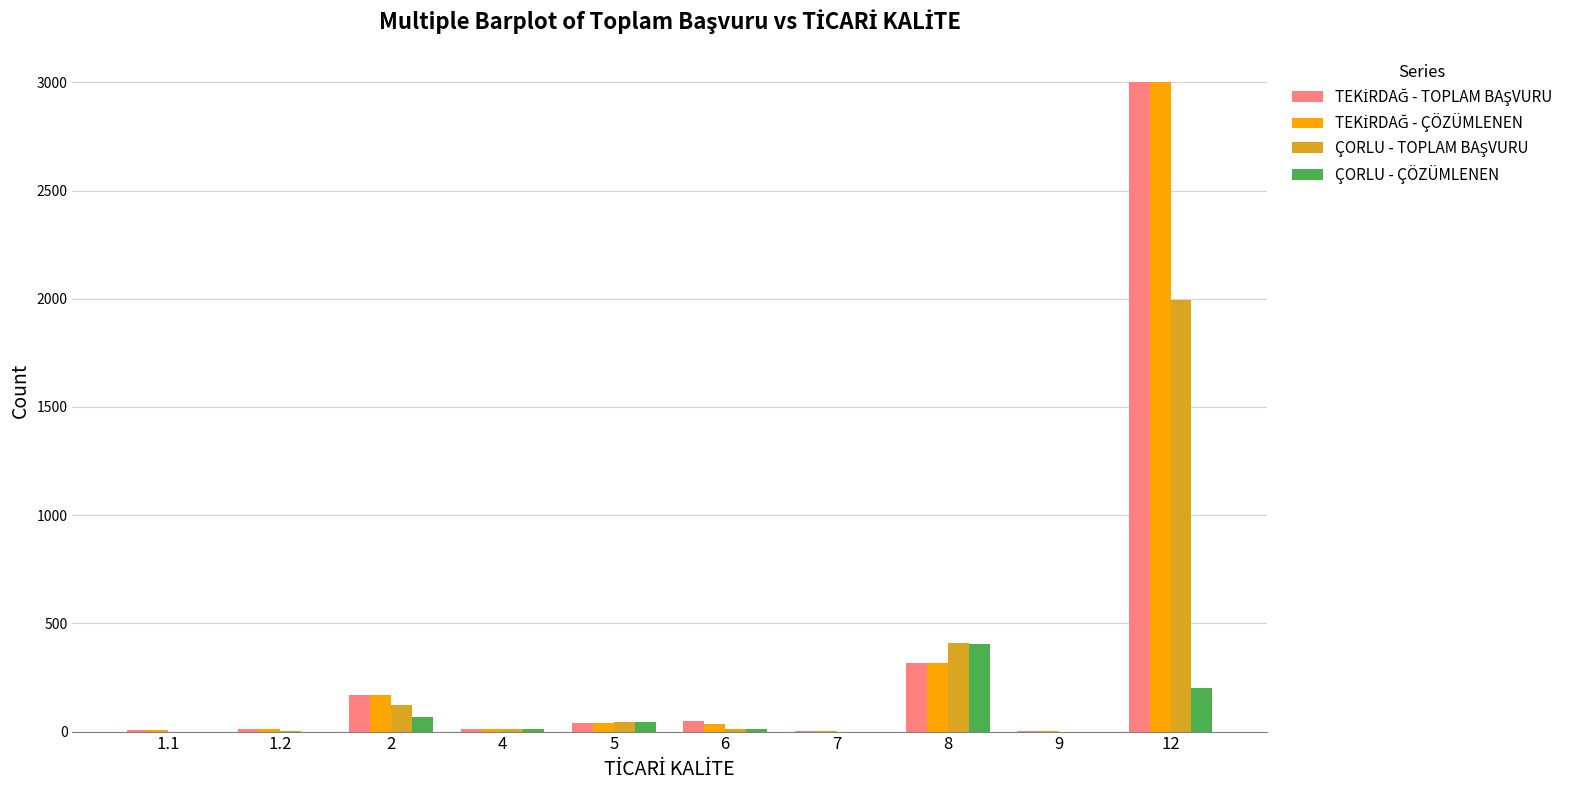

What is the greatest value displayed?

3000